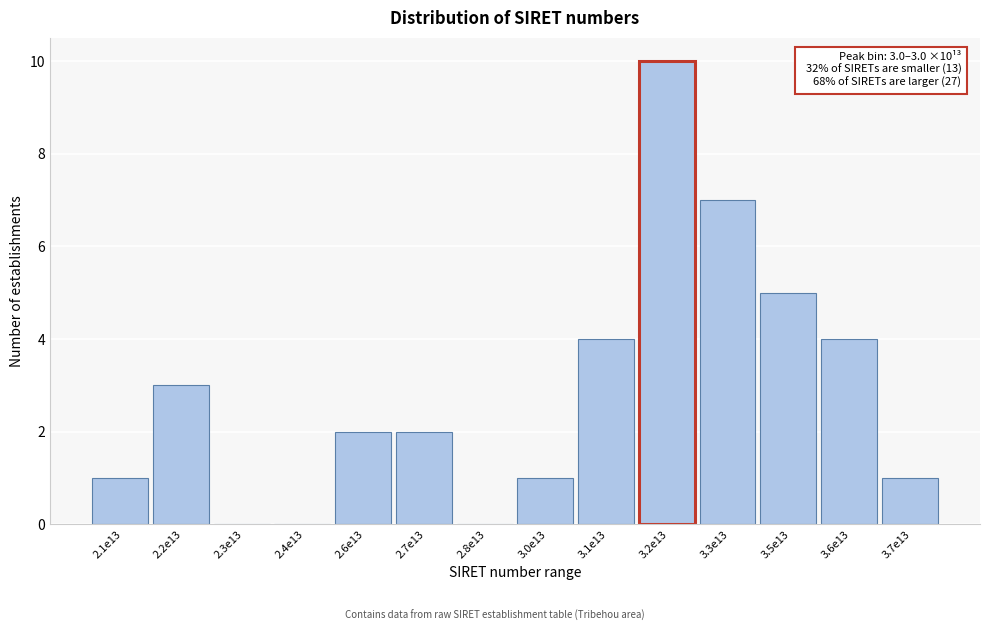

Reading left to right, list all the values displayed in this chart.

2.1e13=1	2.2e13=3	2.3e13=0	2.4e13=0	2.6e13=2	2.7e13=2	2.8e13=0	3.0e13=1	3.1e13=4	3.2e13=10	3.3e13=7	3.5e13=5	3.6e13=4	3.7e13=1